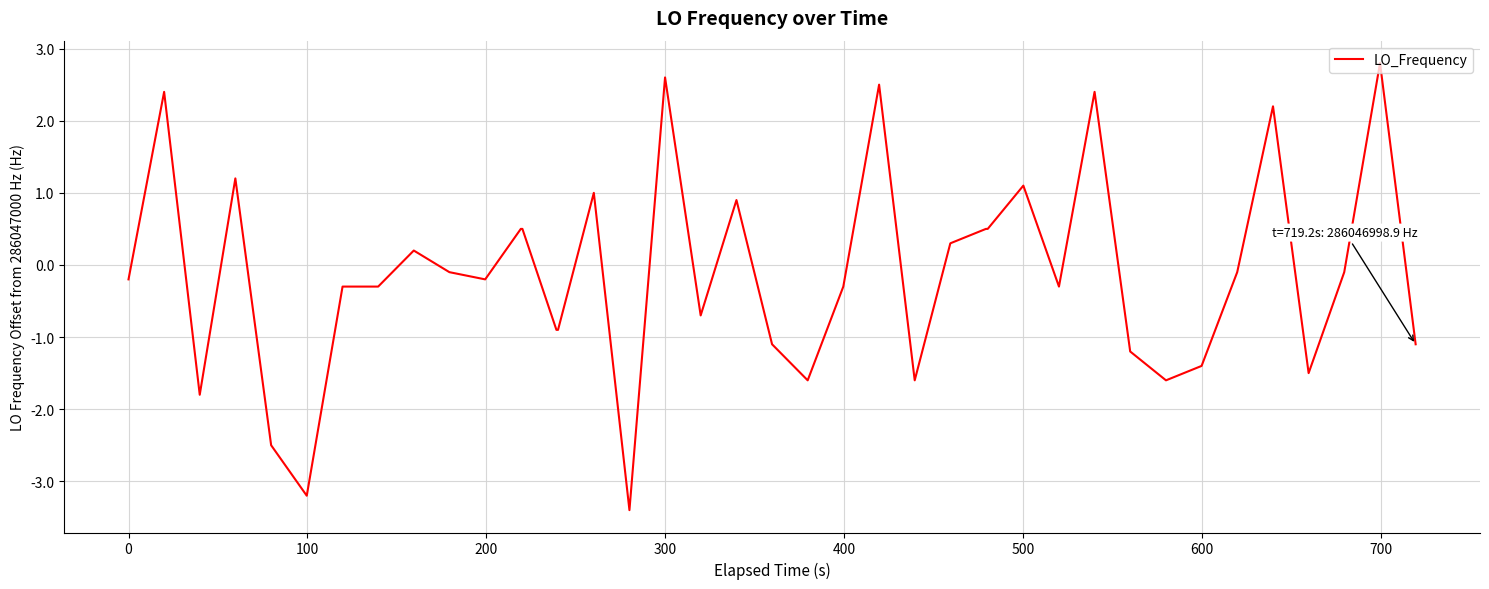

Reading left to right, what are all the values shown in this chart?

-0.2	2.4	-1.8	1.2	-2.5	-3.2	-0.3	-0.3	0.2	-0.1	-0.2	0.5	0.5	-0.9	-0.9	1.0	-3.4	2.6	-0.7	0.9	-1.1	-1.6	-0.3	2.5	-1.6	0.3	0.5	0.5	1.1	-0.3	2.4	-1.2	-1.6	-1.4	-0.1	2.2	-1.5	-0.1	2.8	-1.1